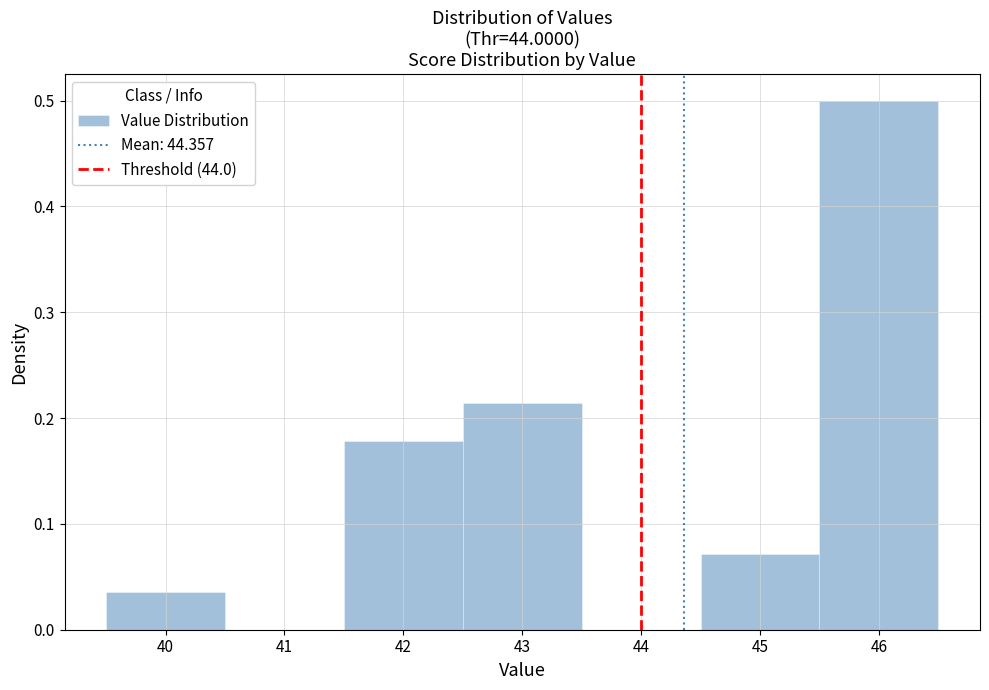

Over which range of the x-axis is the bar tallest?

45.5 to 46.5